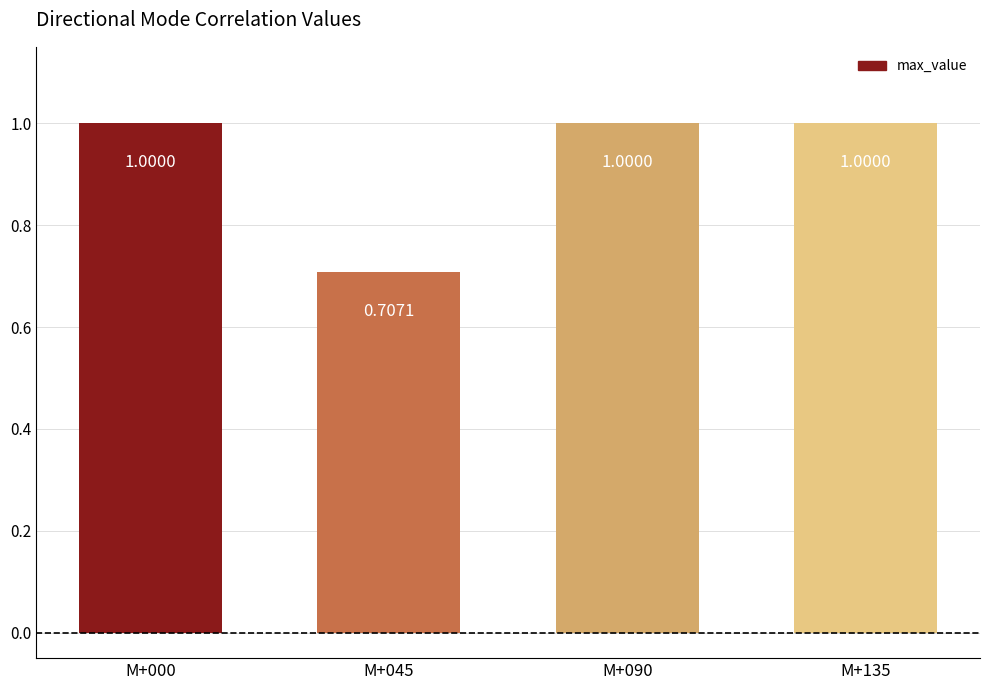

What is the greatest value displayed?

1.0